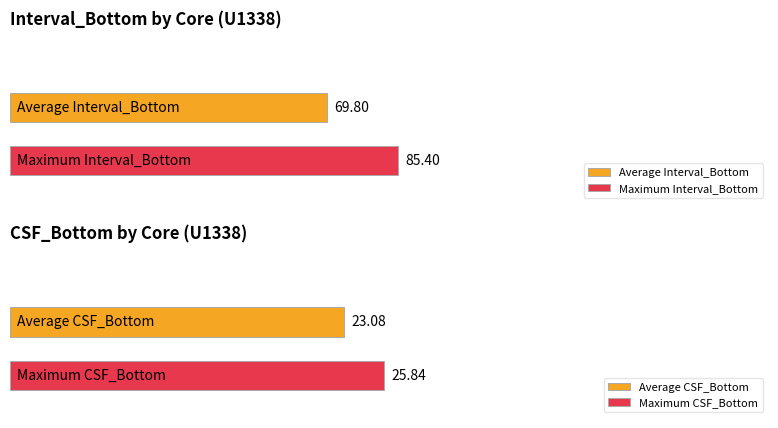

Which series has the largest total across all categories?

Interval_Bottom